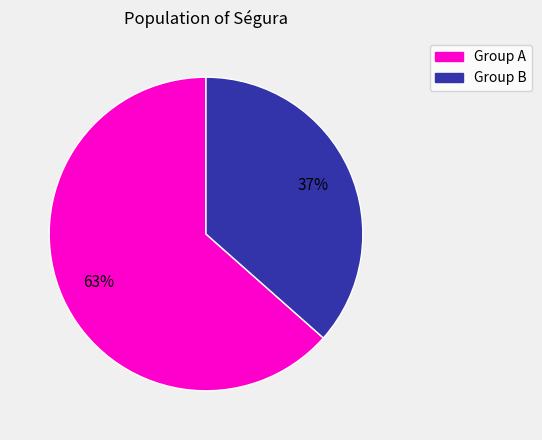

Is Group B the majority of the pie?

No